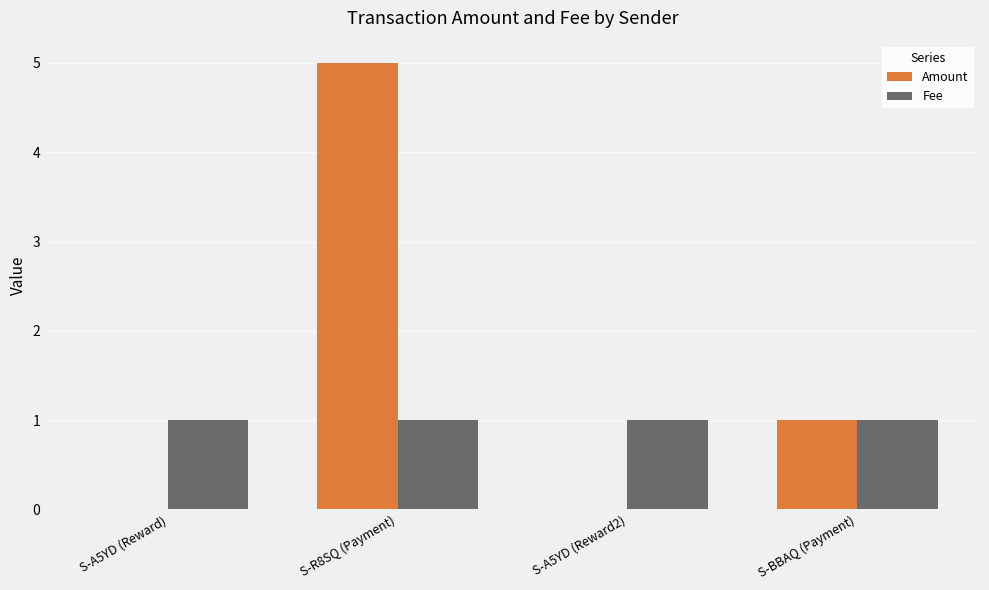

What is the greatest value displayed?

5